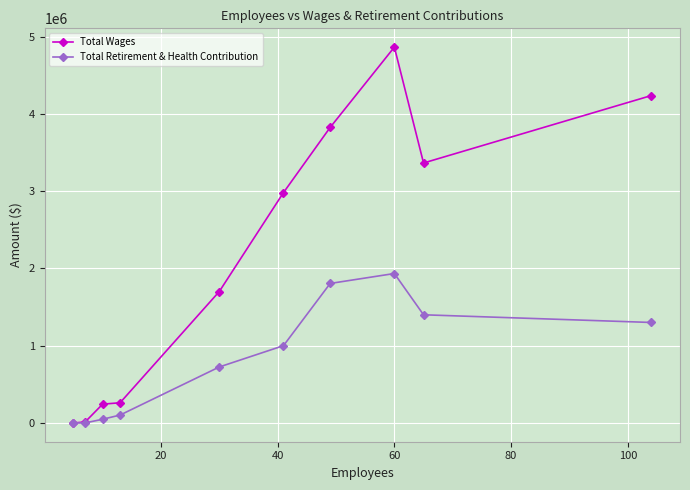

True or false: Total Retirement & Health Contribution has more than 0 interior local peaks.

True